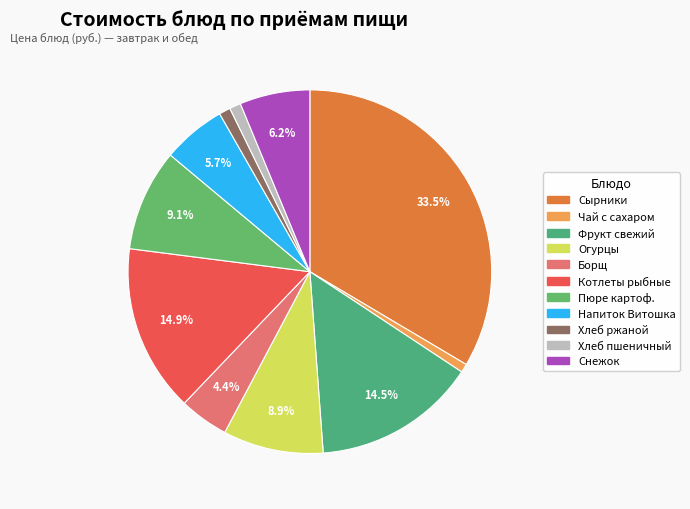

How many slices are in this pie chart?

11